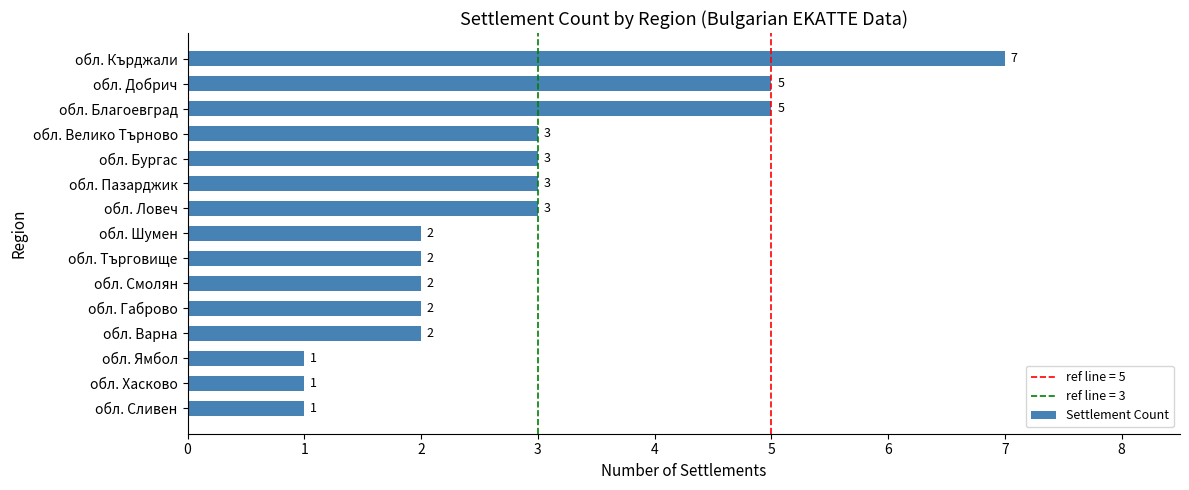

Count the values in the range 2 to 3.

9